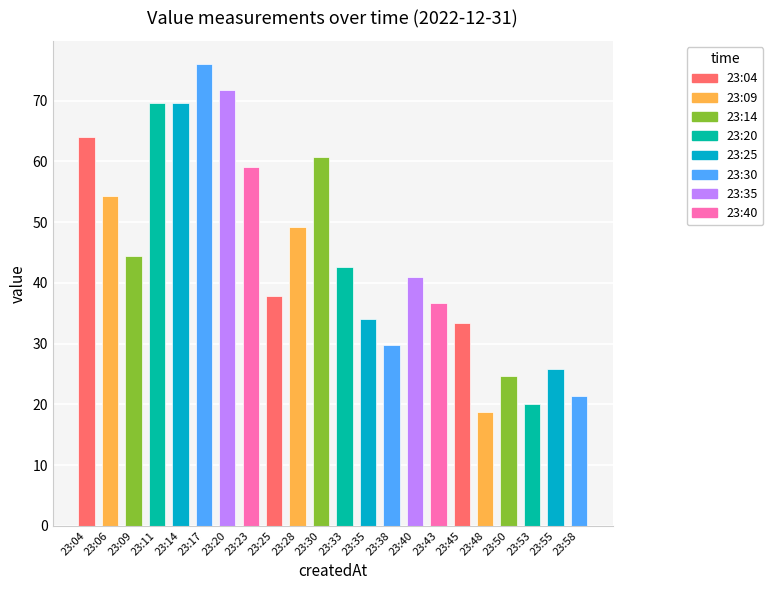

The value at 23:53 is 20.0. True or false?

True